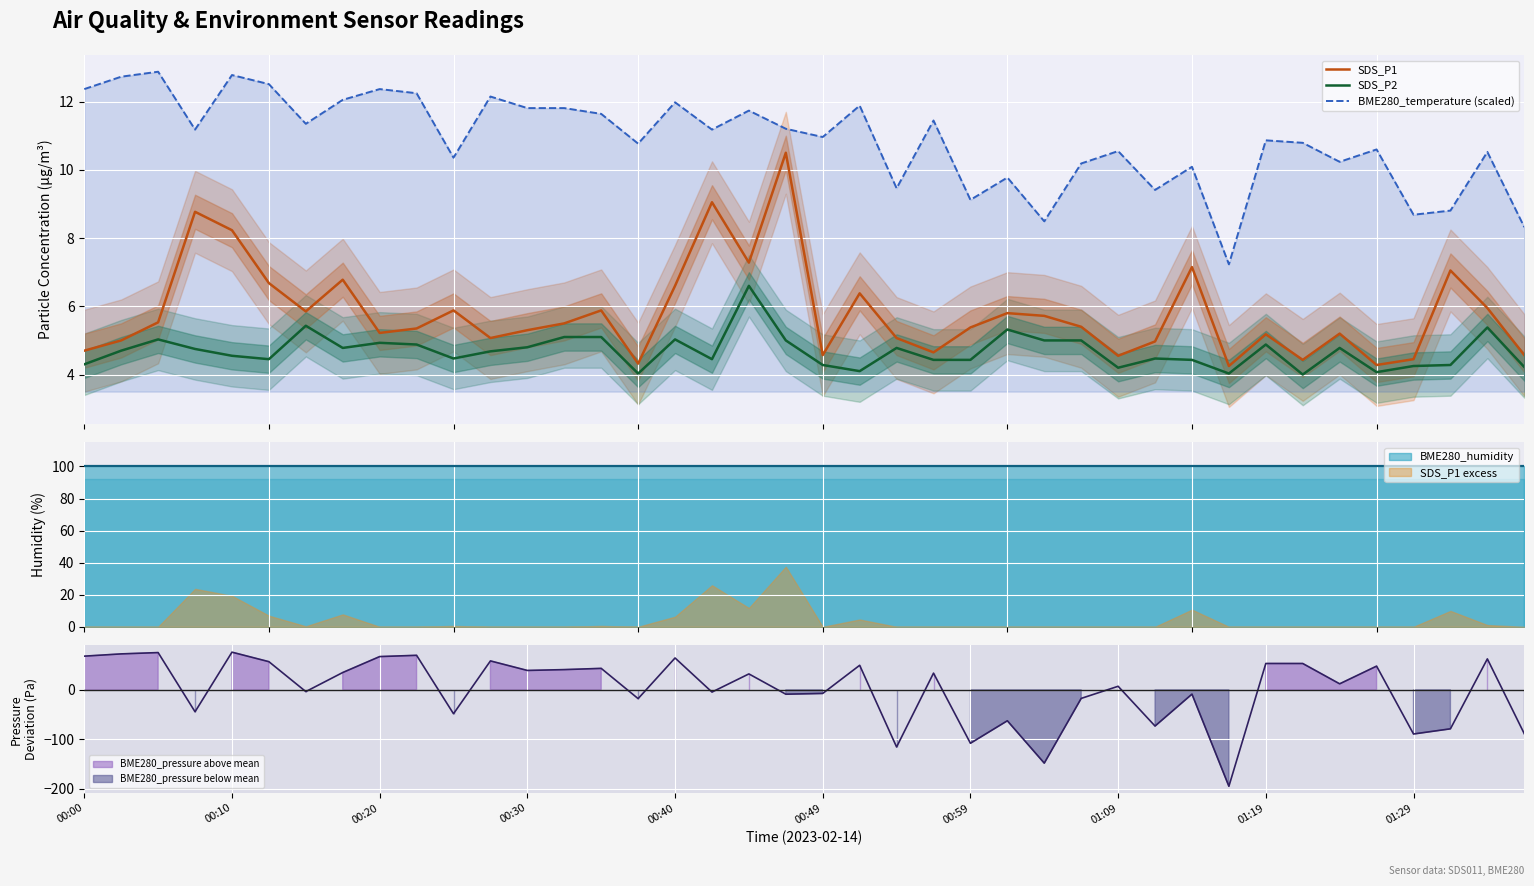

What is the spread (max minus min) of values at 22?

4.7